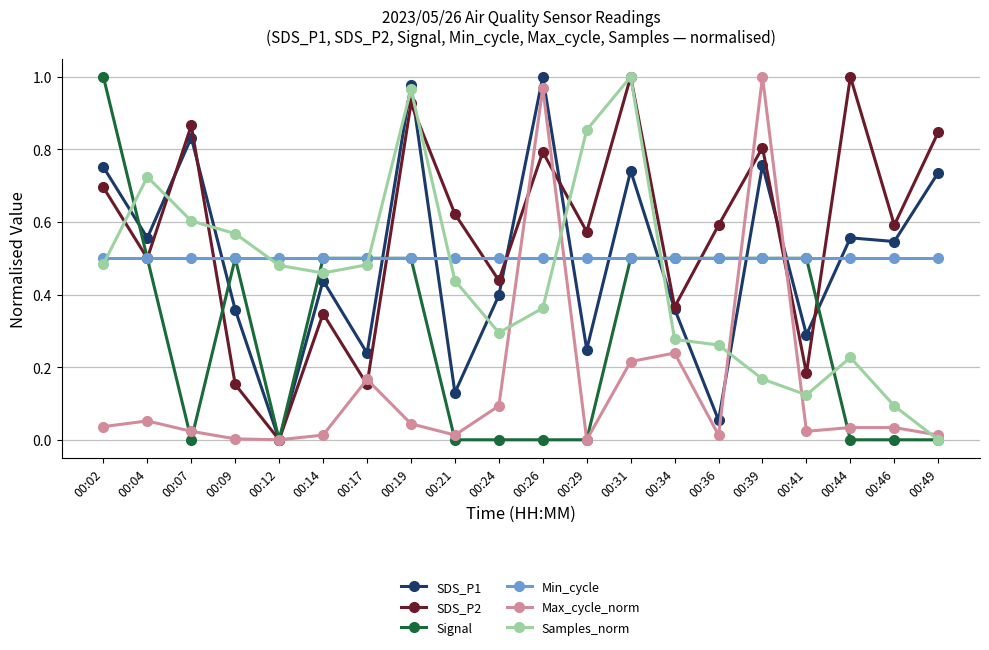

The Signal series shows 0.5 at 00:36. True or false?

True